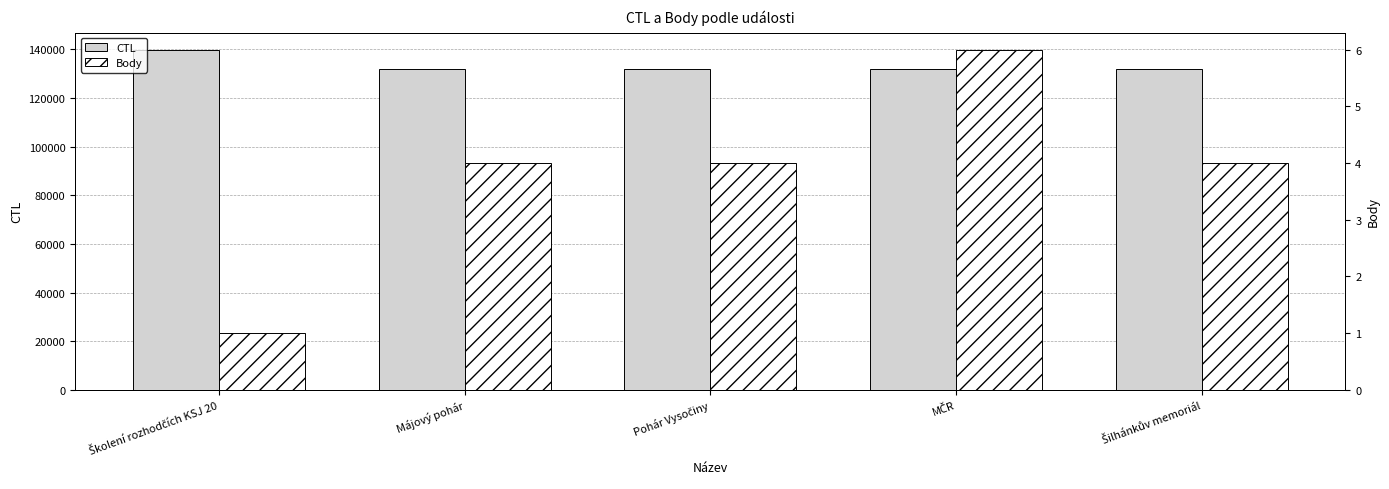

What is the maximum value for Body?

6